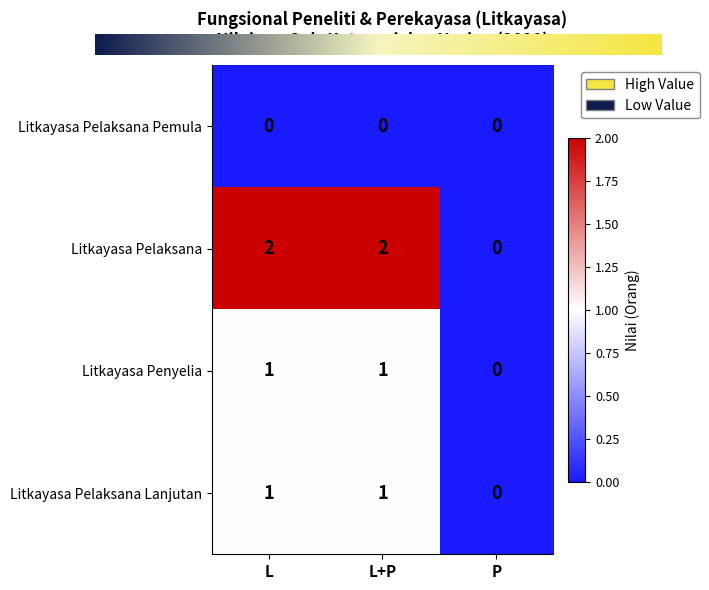

What is the average value of the Litkayasa Pelaksana Lanjutan series?

1